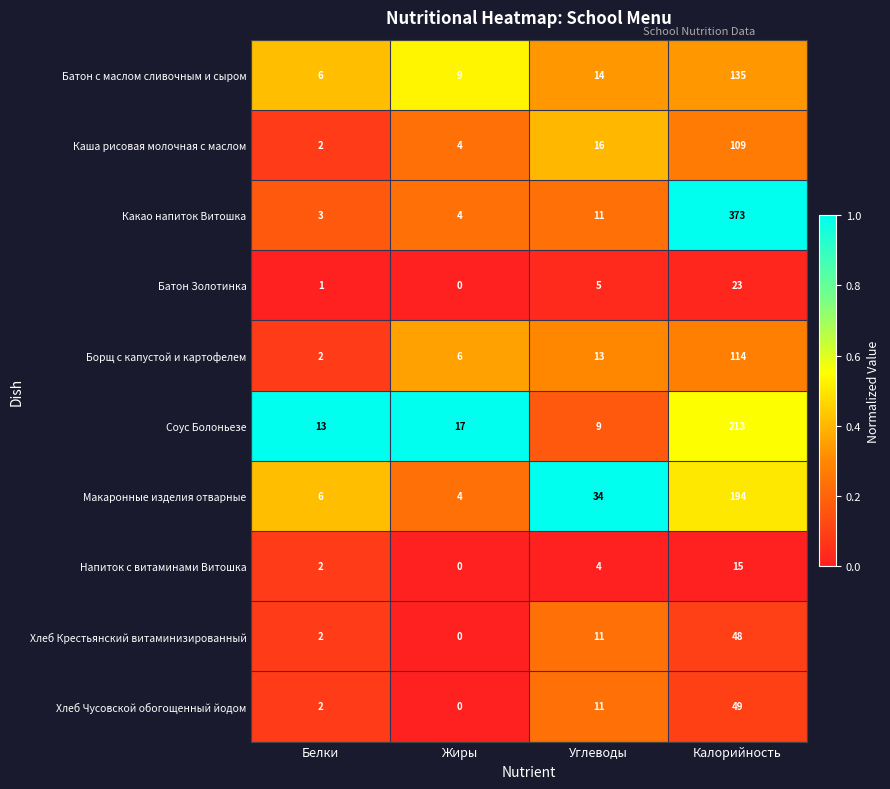

True or false: Каша рисовая молочная с маслом has a value of 4 at Жиры.

True